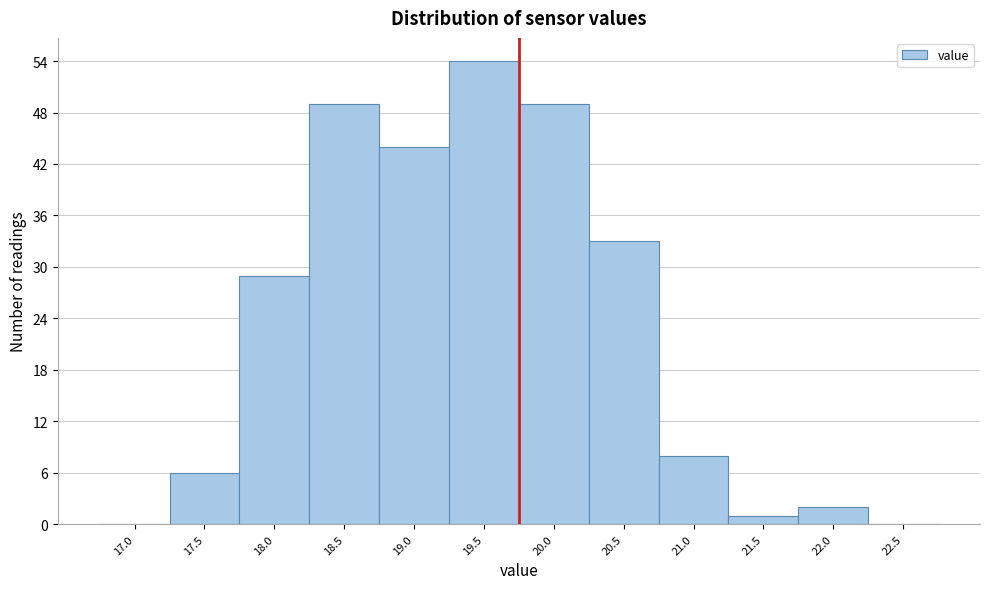

Reading left to right, transcribe all the data shown in this chart.

17.0=0	17.5=6	18.0=29	18.5=49	19.0=44	19.5=54	20.0=49	20.5=33	21.0=8	21.5=1	22.0=2	22.5=0